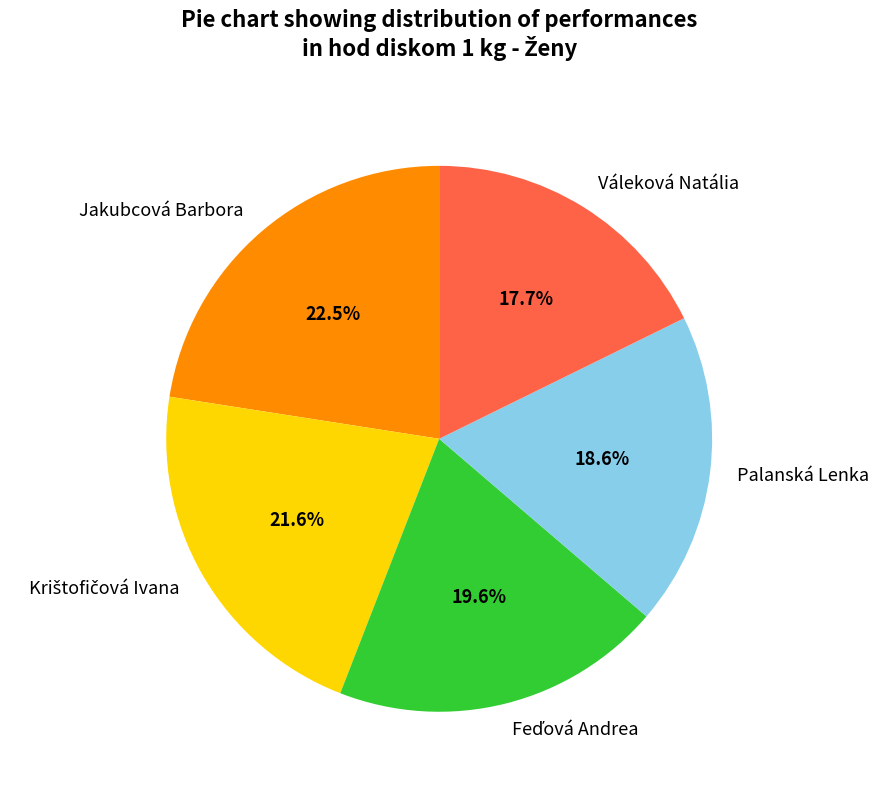

What is the total percentage of Váleková Natália and Palanská Lenka?

36.3%